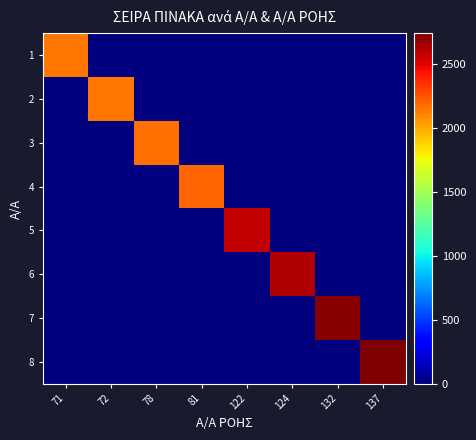

Which series has the largest total across all categories?

8